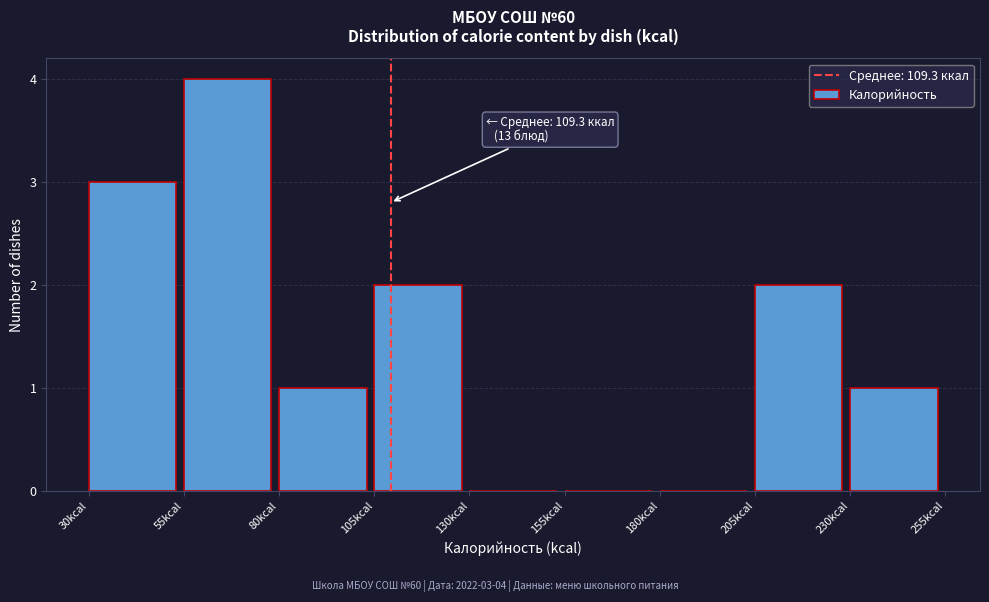

Which range on the x-axis has the tallest bar?

55 to 80